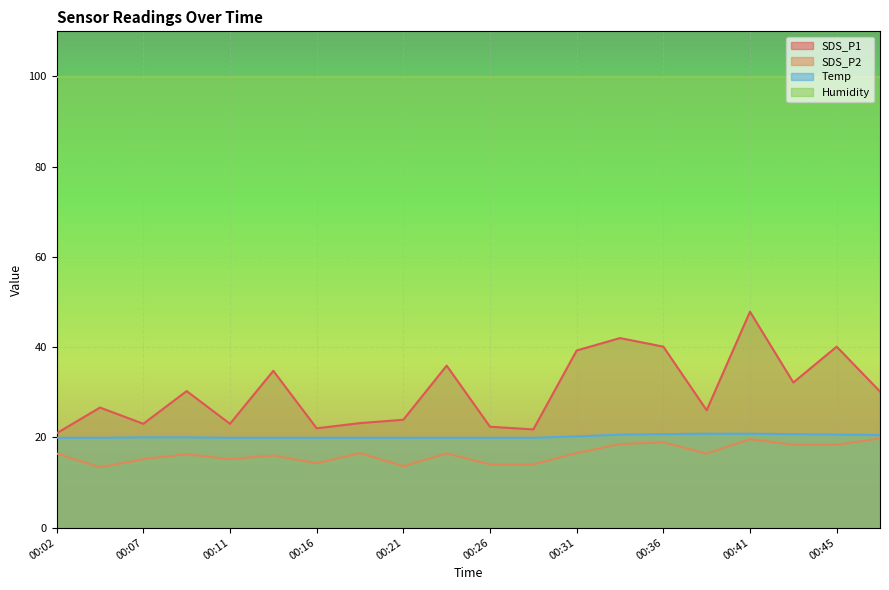

Reading right to left, what are all the values shown in this chart?

SDS_P1: 30.2	40.1	32.1	47.9	26.0	40.1	42.0	39.2	21.8	22.3	35.9	23.9	23.1	22.0	34.8	23.0	30.2	23.0	26.6	20.9
SDS_P2: 19.8	18.4	18.4	19.6	16.4	18.9	18.5	16.5	14.0	14.0	16.4	13.6	16.5	14.2	16.0	15.1	16.2	15.1	13.3	16.4
Temp: 20.5	20.6	20.7	20.8	20.8	20.7	20.6	20.2	19.9	19.9	19.9	19.9	19.9	19.9	19.9	19.9	20.0	20.0	19.9	19.9